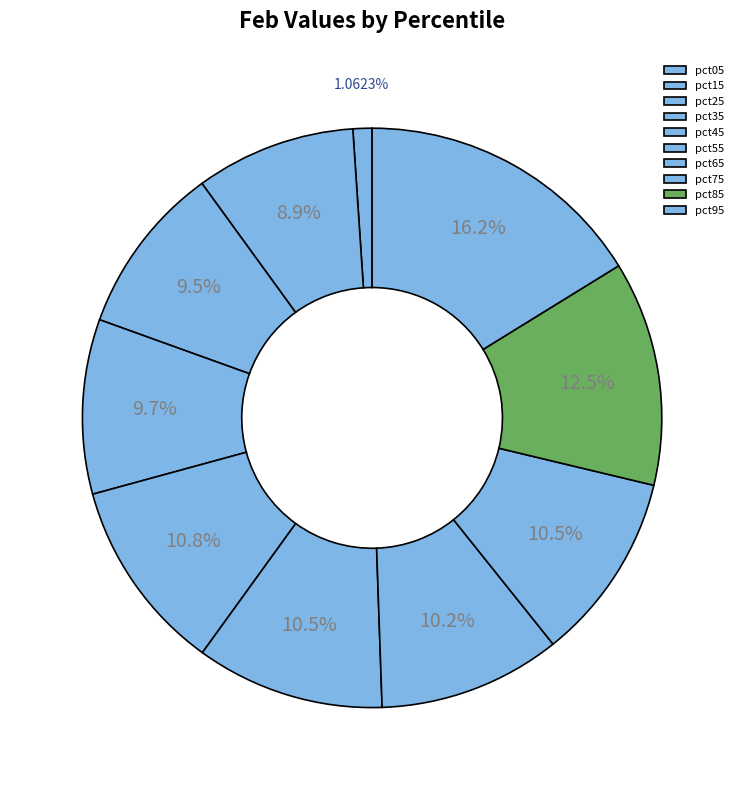

What percentage is the pct95 slice, to the nearest percent?

16%